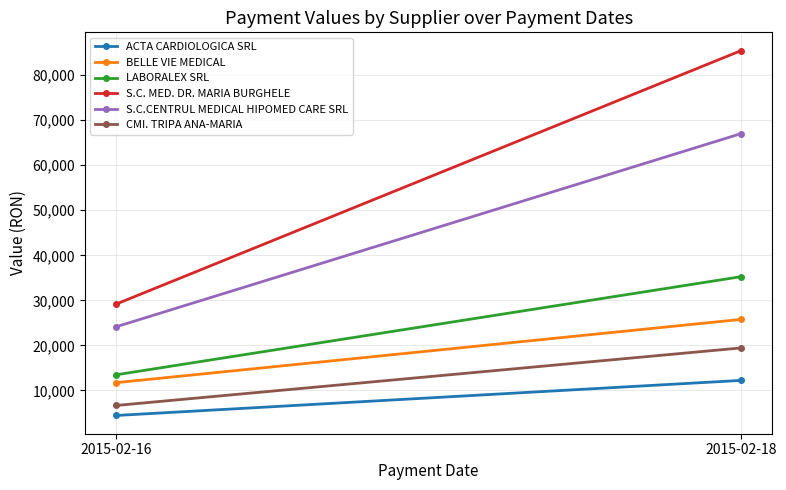

The value of LABORALEX SRL at 2015-02-16 is 13464.5. True or false?

True